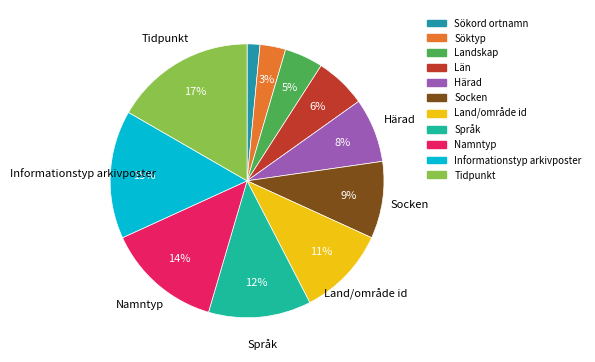

Rank the categories by value from highest to lowest.

Tidpunkt, Informationstyp arkivposter, Namntyp, Språk, Land/område id, Socken, Härad, Län, Landskap, Söktyp, Sökord ortnamn